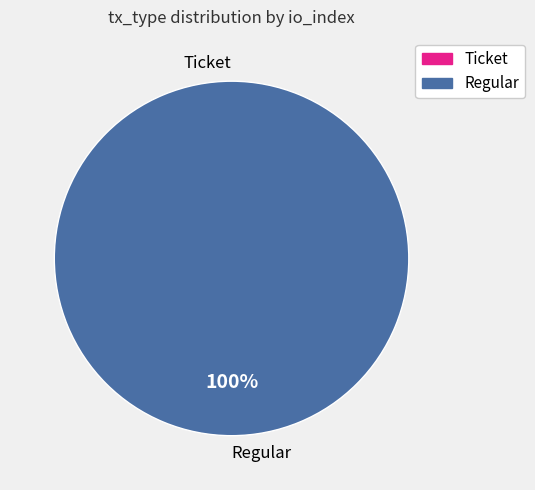

To the nearest percent, what is the combined percentage of Regular and Ticket?

100%